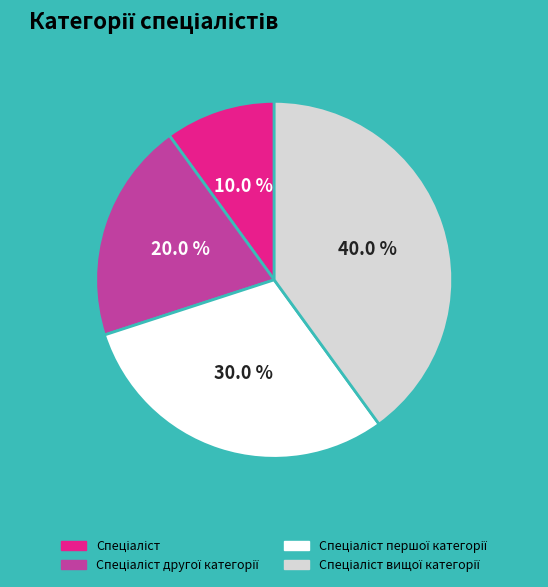

Does any single category account for the majority?

No